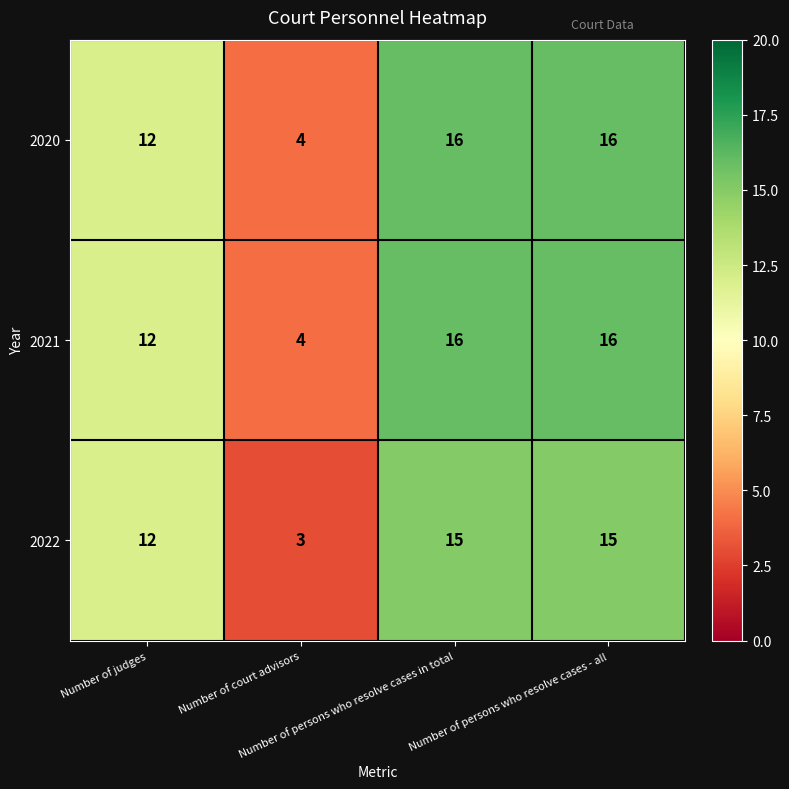

What is the average value of the 2020 series?

12